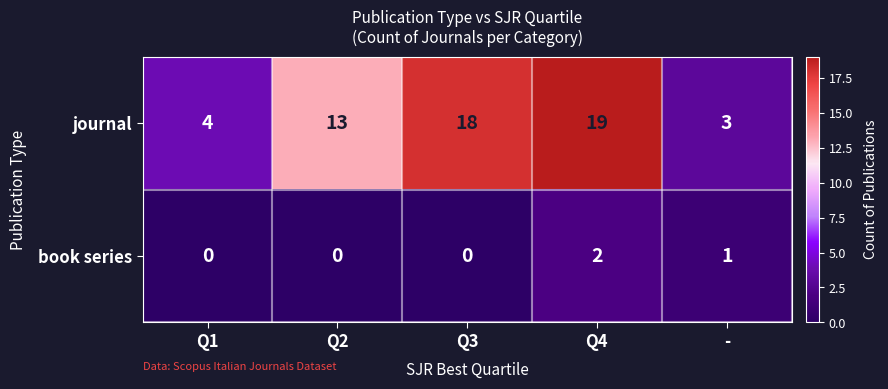

Which category has the highest value in the book series series?

Q4